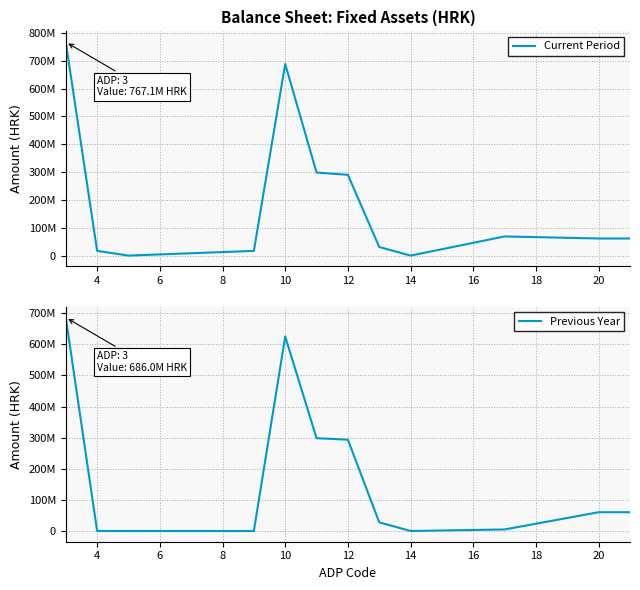

What is the sum of all Current Period values?

2300615944